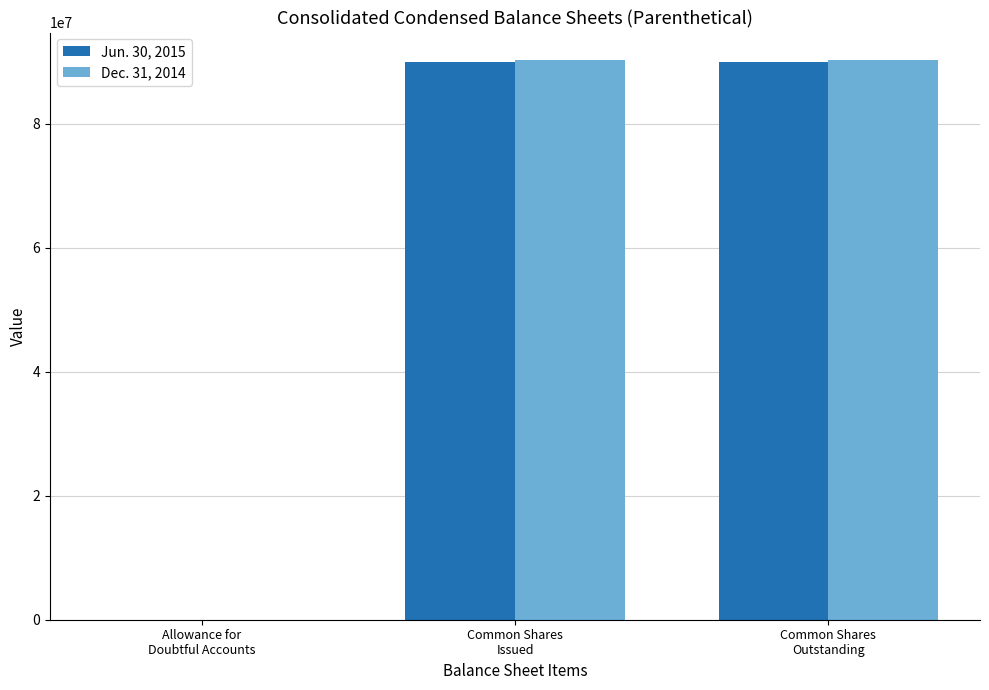

How many groups of bars are there?

3